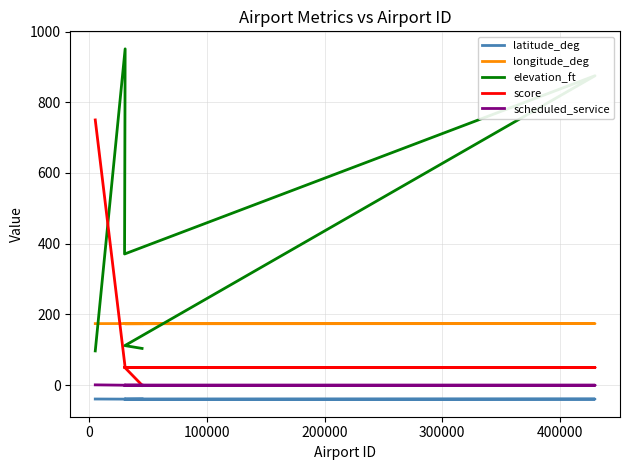

What position from the right is 400000?

1